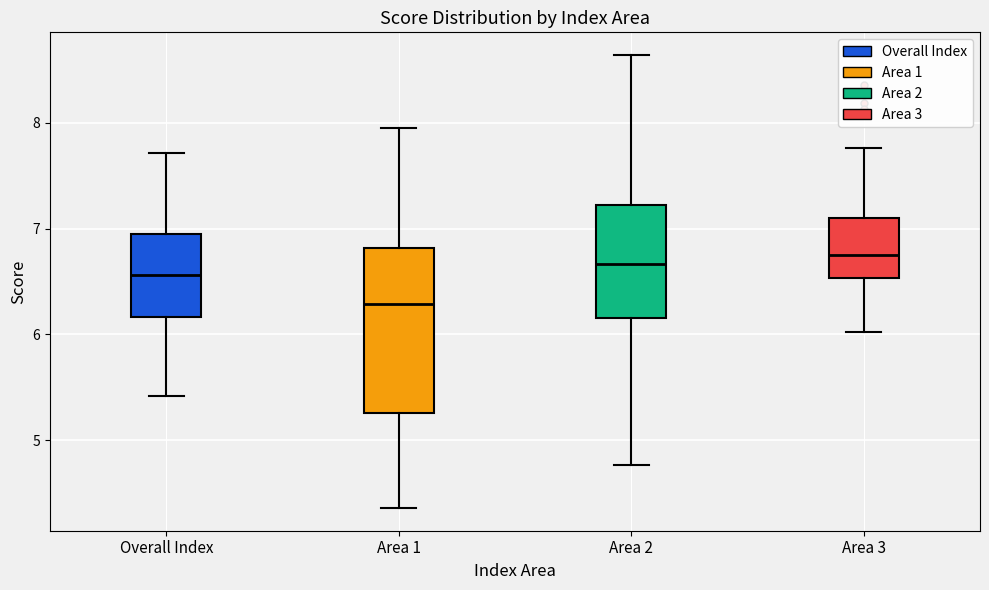

Reading left to right, transcribe this box plot: for each box, give where its median line is, the range the box spans, and where its two whiskers end, as read against the y-axis. The values are not printed on the chart, so give them approximately, as read against the axis.

Overall Index: median 6.6, box 6.2 to 6.9, whiskers 5.4 to 7.7
Area 1: median 6.3, box 5.3 to 6.8, whiskers 4.4 to 8.0
Area 2: median 6.7, box 6.2 to 7.2, whiskers 4.8 to 8.6
Area 3: median 6.7, box 6.5 to 7.1, whiskers 6.0 to 7.8